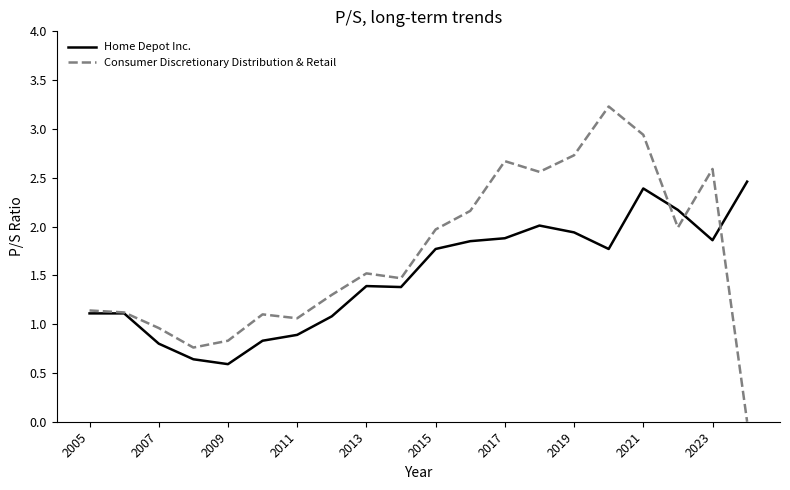

List the series in order of their peak value, lowest first.

Home Depot Inc., Consumer Discretionary Distribution & Retail